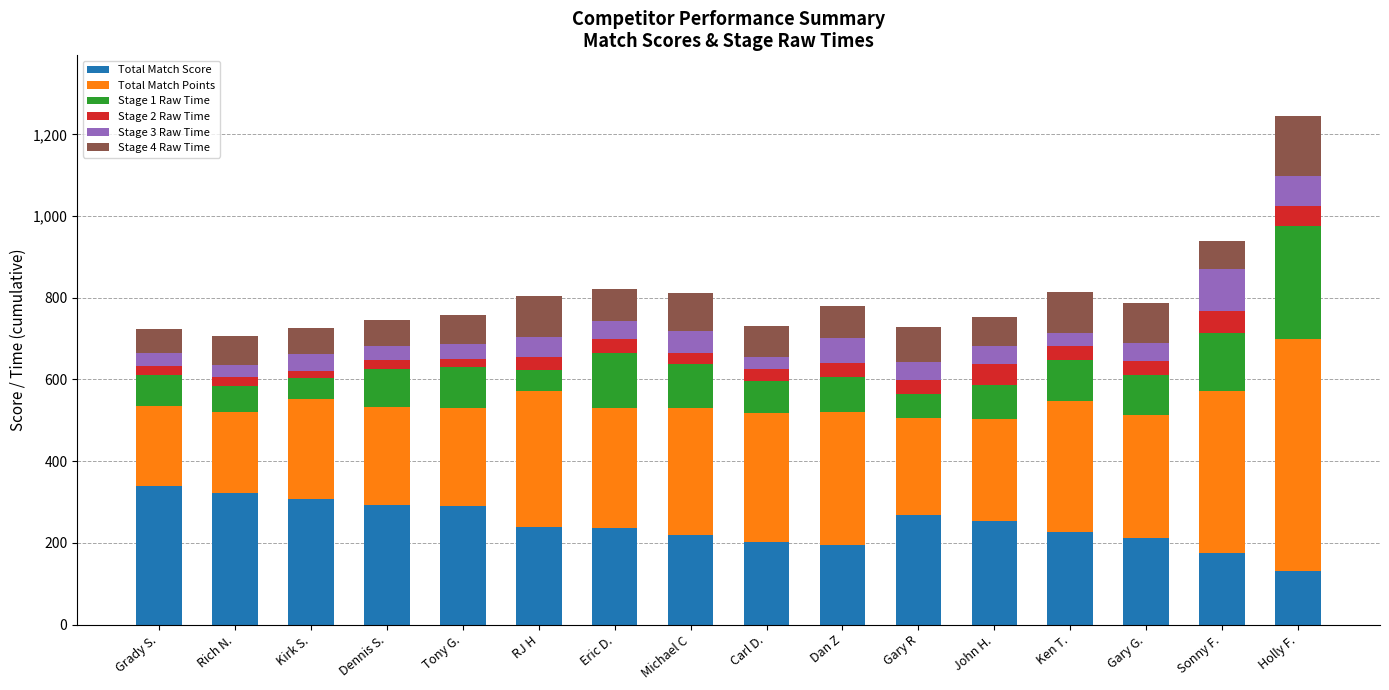

How many distinct data groups are displayed?

6